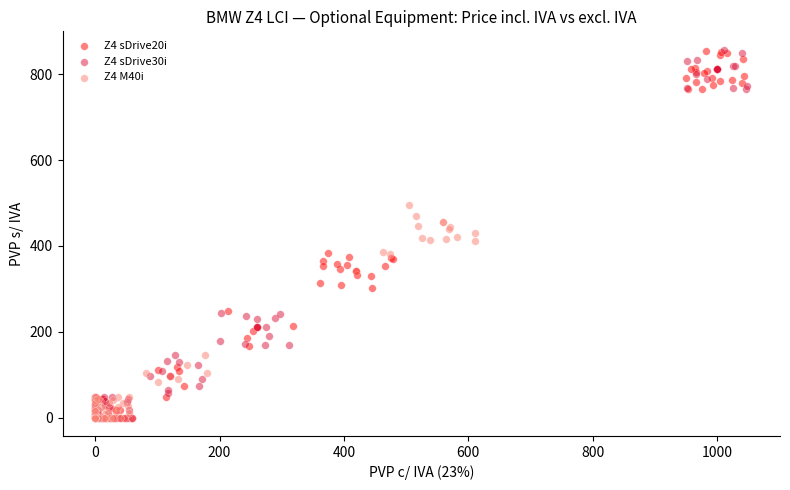

What are all the series names shown in the legend?

Z4 sDrive20i, Z4 sDrive30i, Z4 M40i